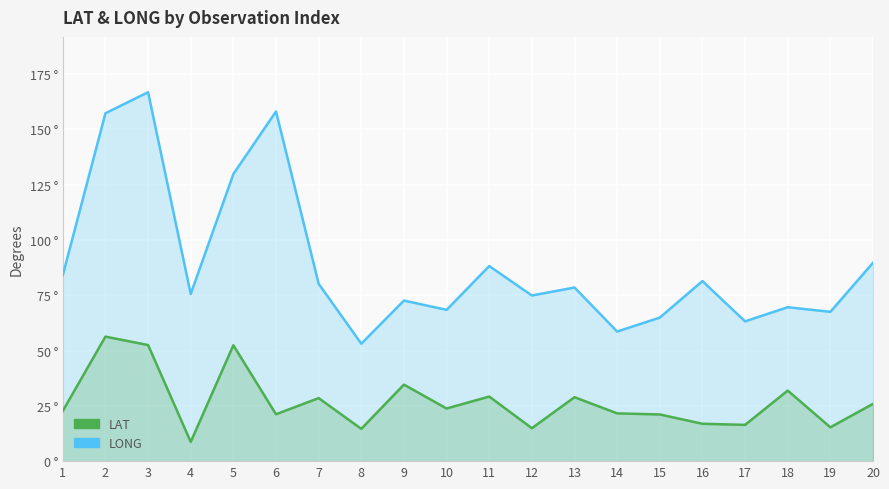

The LONG series shows 100.7 at 12. True or false?

False